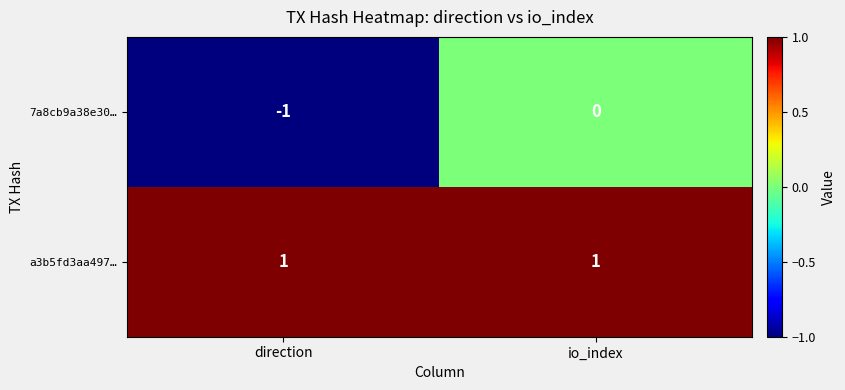

What is the difference between the highest and lowest values at direction?

2